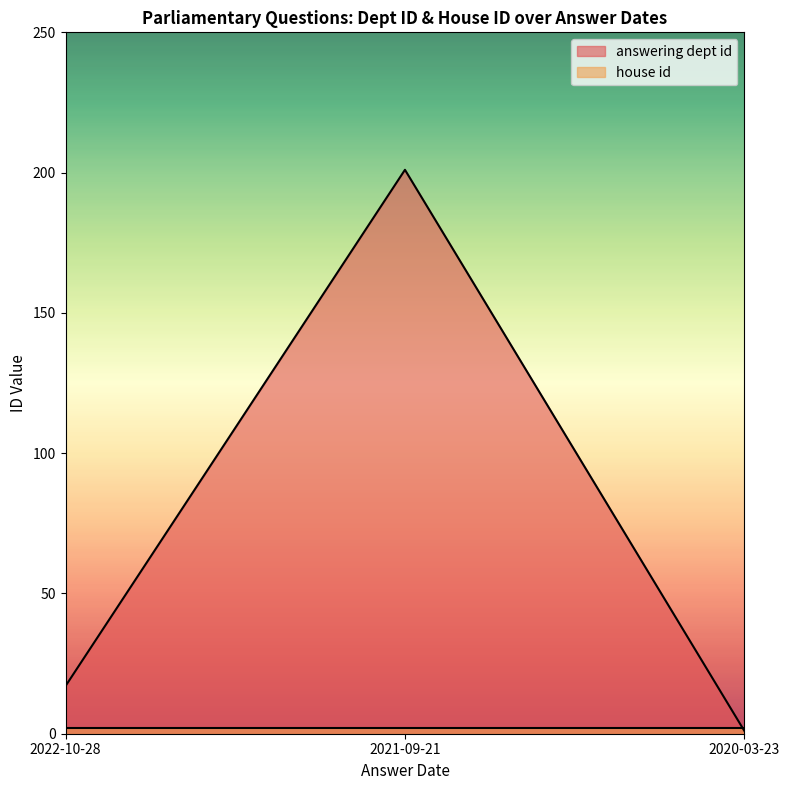

What is the change in value from 2022-10-28 to 2020-03-23?

-16